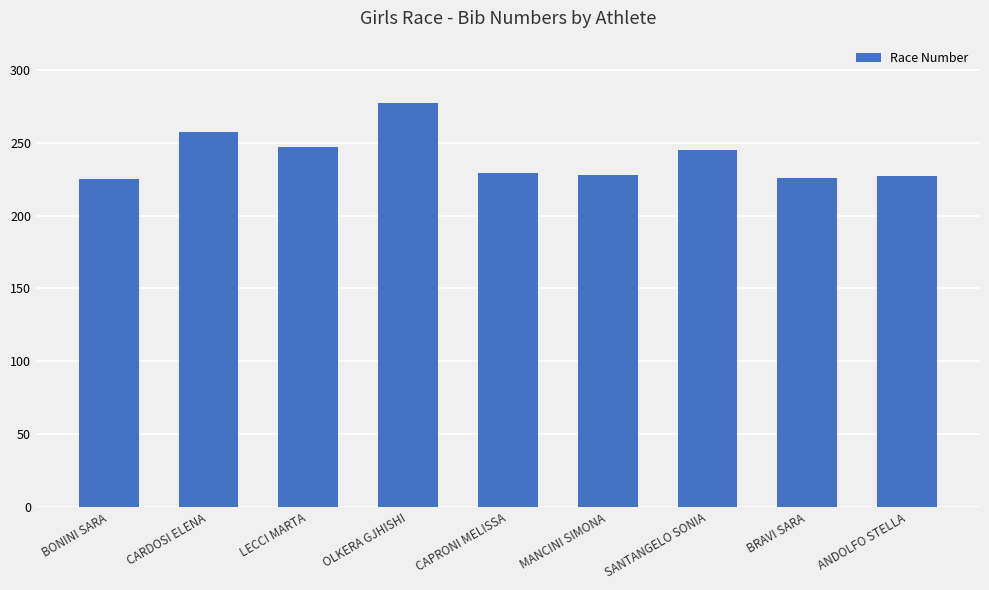

How many distinct data groups are displayed?

1